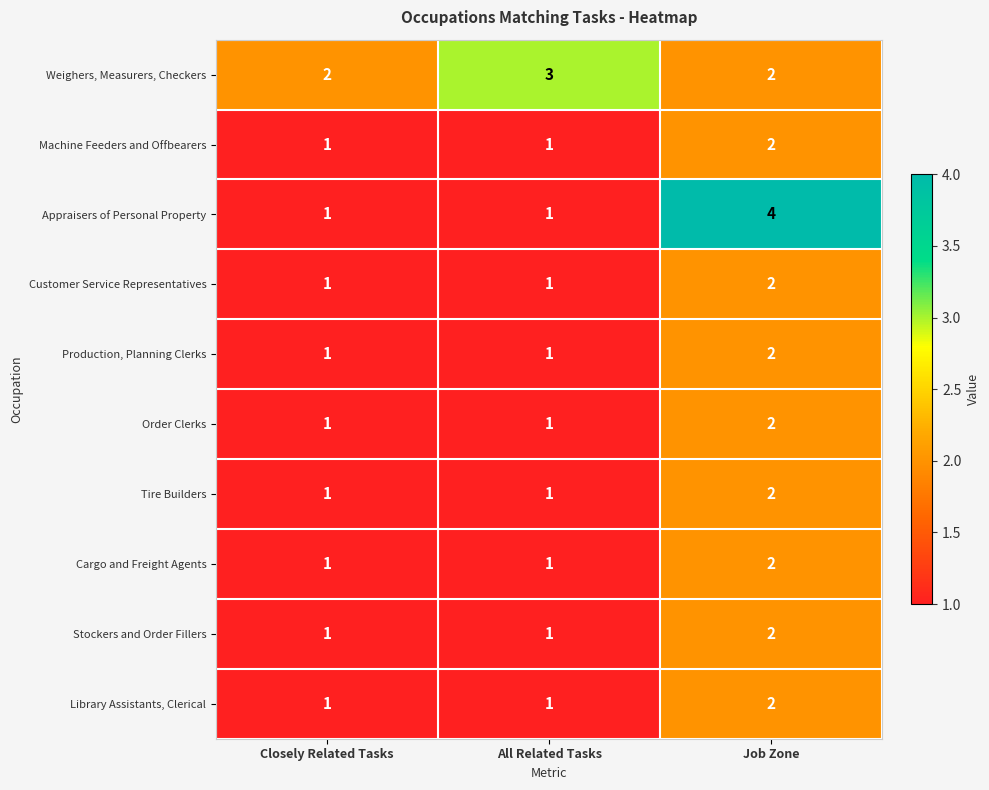

The value of Library Assistants, Clerical at Job Zone is 4. True or false?

False